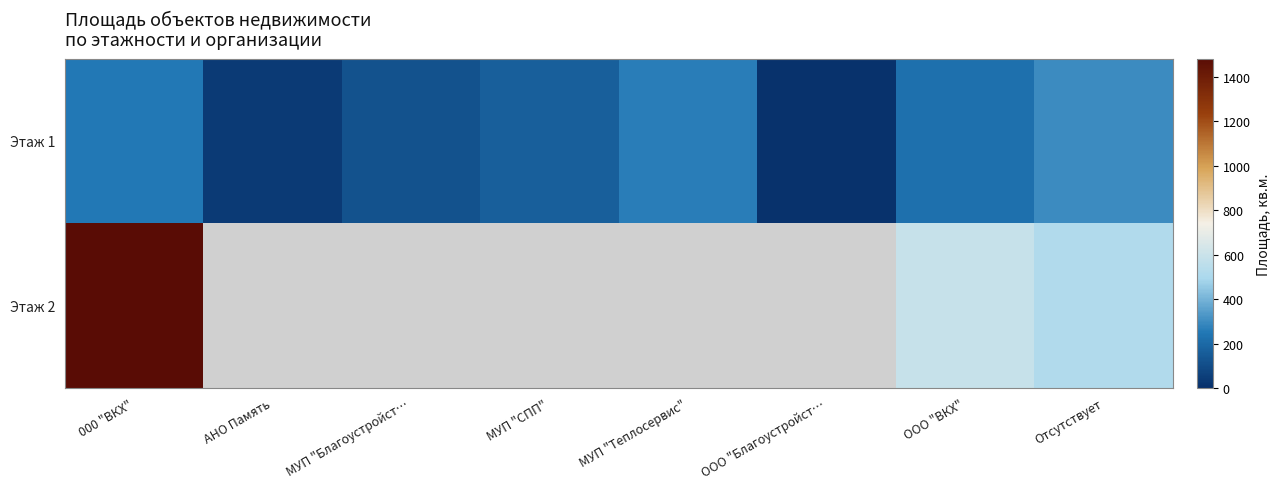

Is it true that Этаж 1 equals 91.8 at МУП "Теплосервис"?

False